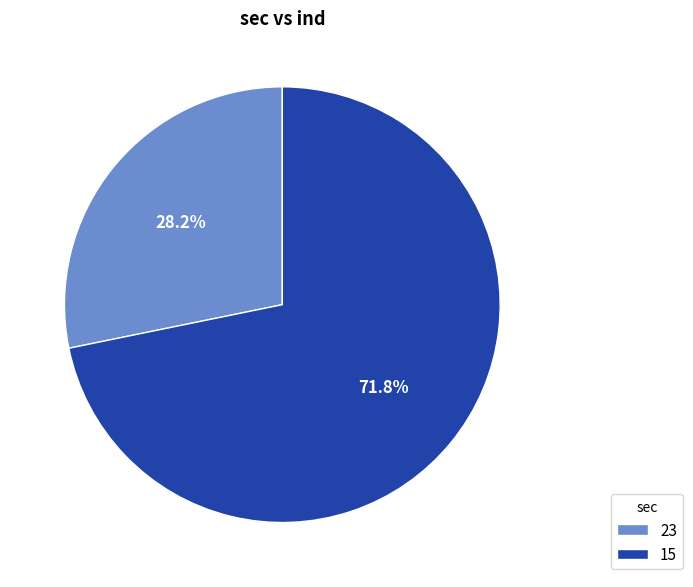

Which has a higher value, 15 or 23?

15